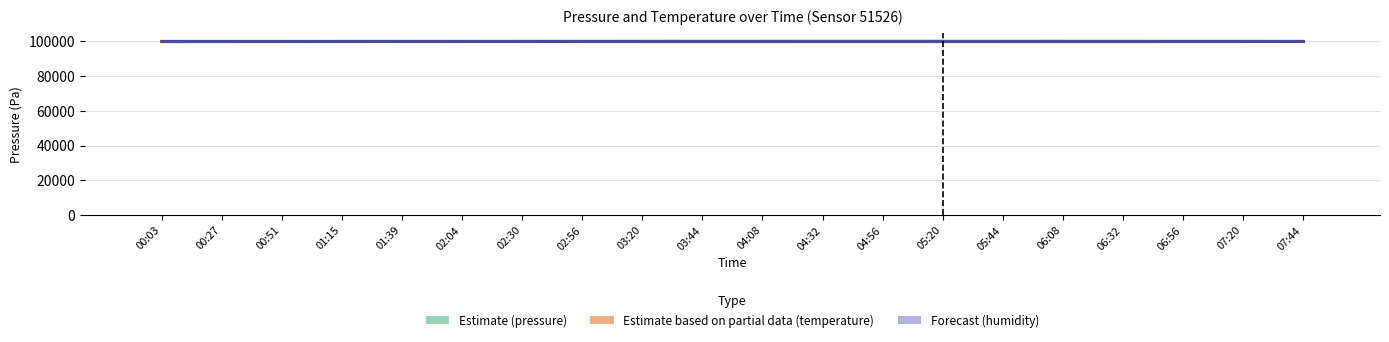

Reading left to right, extract all data points from this chart.

Estimate (pressure): 99741.8	99761.7	99774.8	99791.2	99819.5	99837.4	99859.2	99874.9	99880.0	99885.0	99888.0	99890.0	99891.0	99889.0	99886.0	99882.0	99878.0	99873.0	99868.0	99862.0
Estimate based on partial data (temperature): 99831.3	99827.3	99824.9	99817.2	99800.1	99788.7	99780.3	99767.2	99758.5	99751.8	99746.8	99743.4	99741.8	99742.4	99745.1	99749.1	99754.5	99760.2	99766.9	99773.6
Forecast (humidity): 99801.4	99801.4	99801.4	99801.4	99801.4	99801.4	99801.4	99801.4	99801.4	99801.4	99801.4	99801.4	99801.4	99801.4	99801.4	99801.4	99801.4	99801.4	99801.4	99801.4
pressure: 0.0	19.9	33.1	49.5	77.7	95.6	117.4	133.1	138.2	143.2	146.2	148.2	149.2	147.2	144.2	140.2	136.2	131.2	126.2	120.2